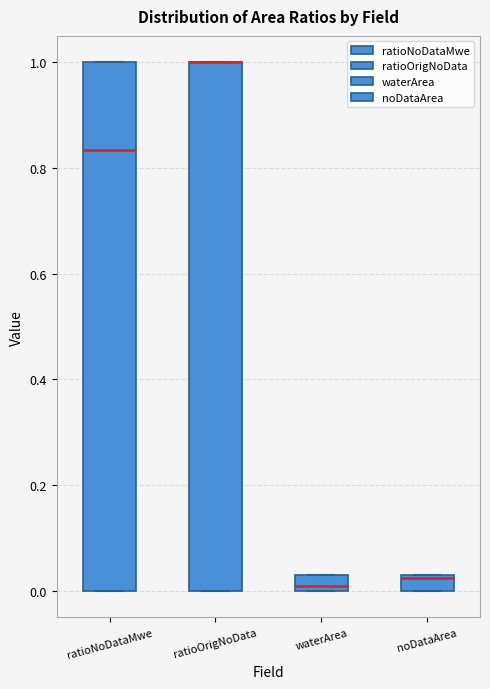

Reading left to right, transcribe this box plot: for each box, give where its median line is, the range the box spans, and where its two whiskers end, as read against the y-axis. The values are not printed on the chart, so give them approximately, as read against the axis.

ratioNoDataMwe: median 0.84, box 0.00 to 1.00, whiskers 0.00 to 1.00
ratioOrigNoData: median 1.00 (drawn on the box's upper edge), box 0.00 to 1.00, whiskers 0.00 to 1.00
waterArea: median 0.02, box 0.00 to 0.04, whiskers 0.00 to 0.04
noDataArea: median 0.02, box 0.00 to 0.04, whiskers 0.00 to 0.04